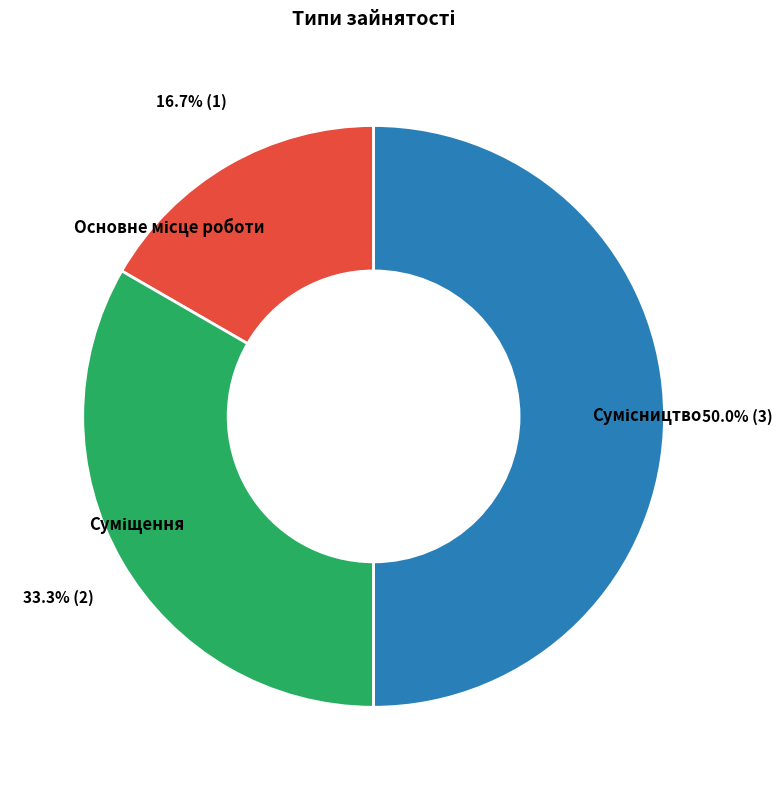

The Сумісництво slice represents 50% of the pie. True or false?

True